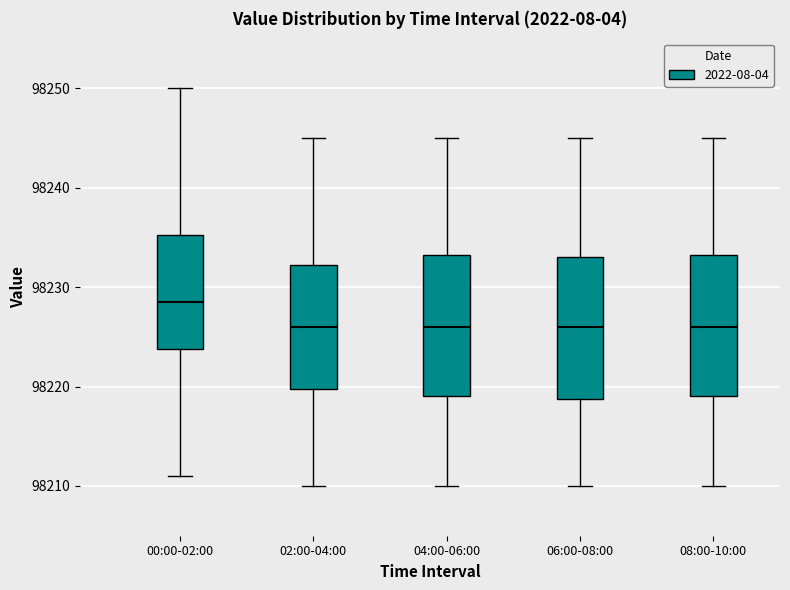

Which box has the highest median line?

00:00-02:00